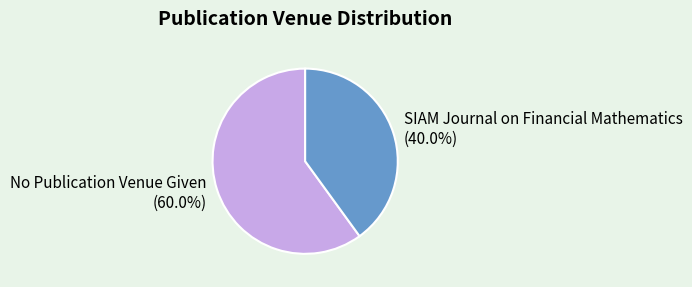

To the nearest percent, what portion does SIAM Journal on Financial Mathematics represent?

40%